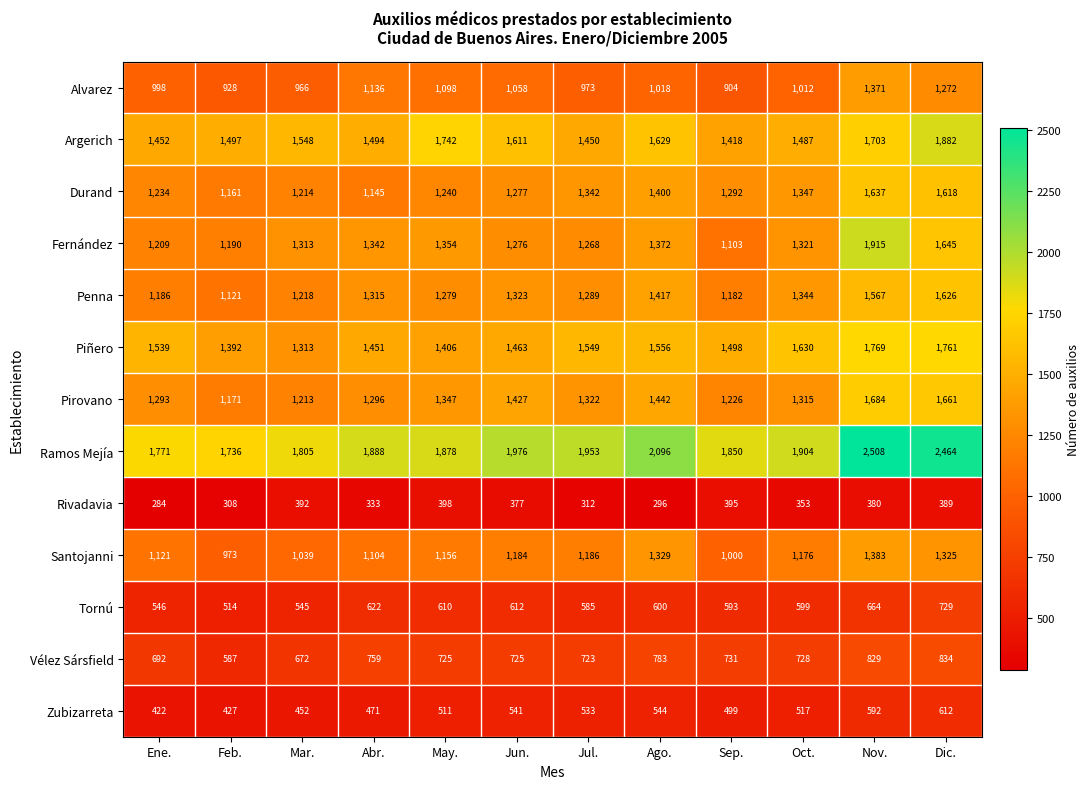

Which series has the largest total across all categories?

Ramos Mejía